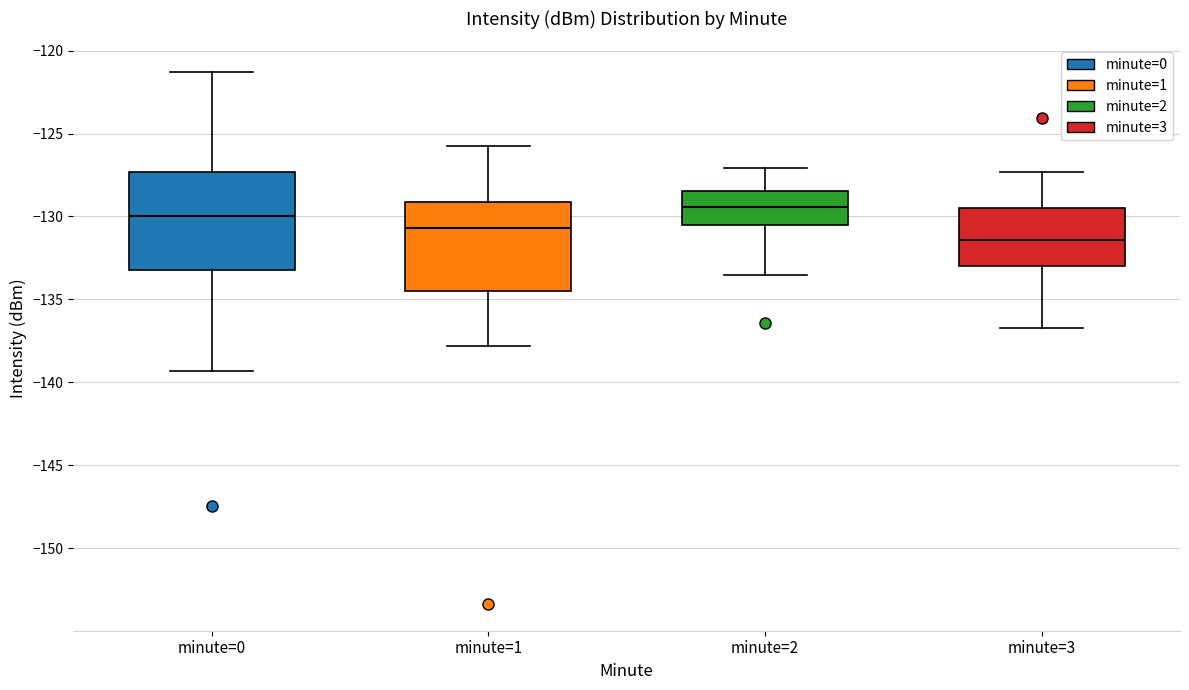

Where is the lower edge of the box for minute=1 on the y-axis? The values are not printed on the chart, so give them approximately, as read against the axis.

-134.5